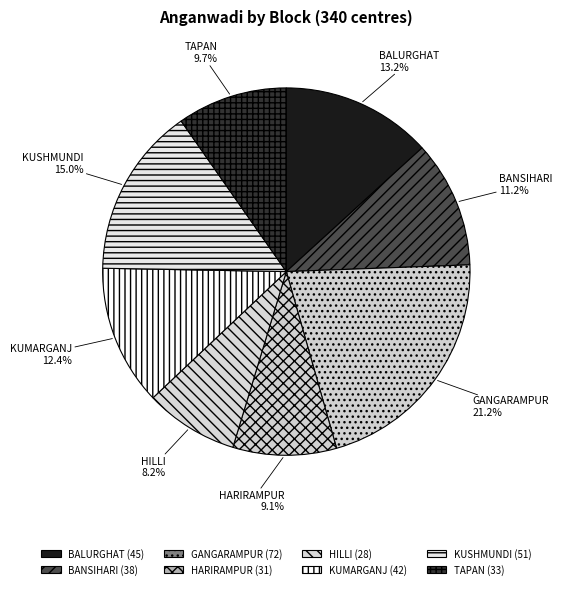

Which slice is the smallest?

HILLI